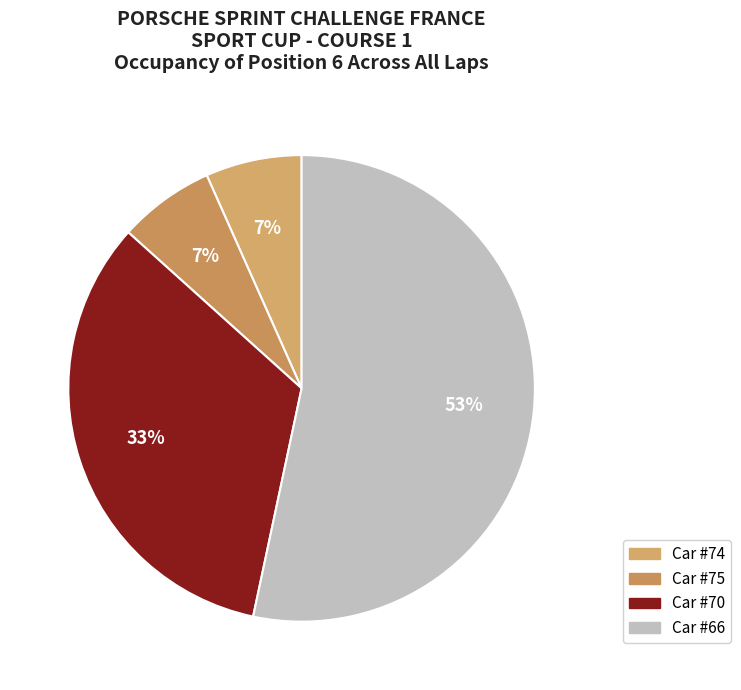

Does any single category account for the majority?

Yes